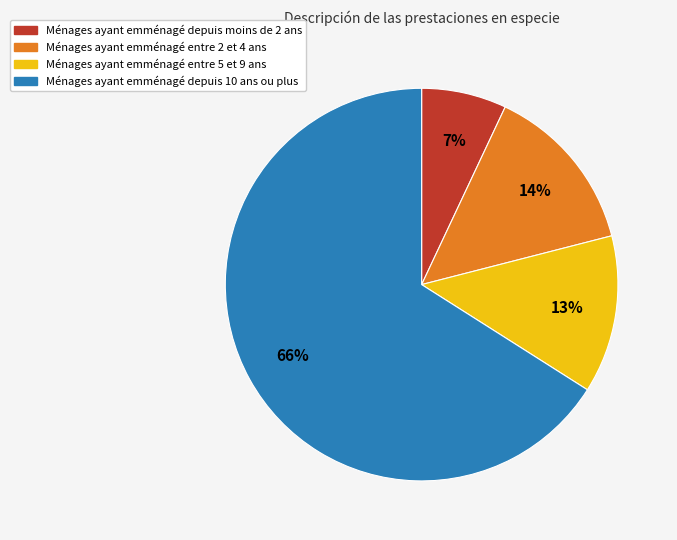

To the nearest percent, what is the difference between the largest and smallest slice percentages?

59%